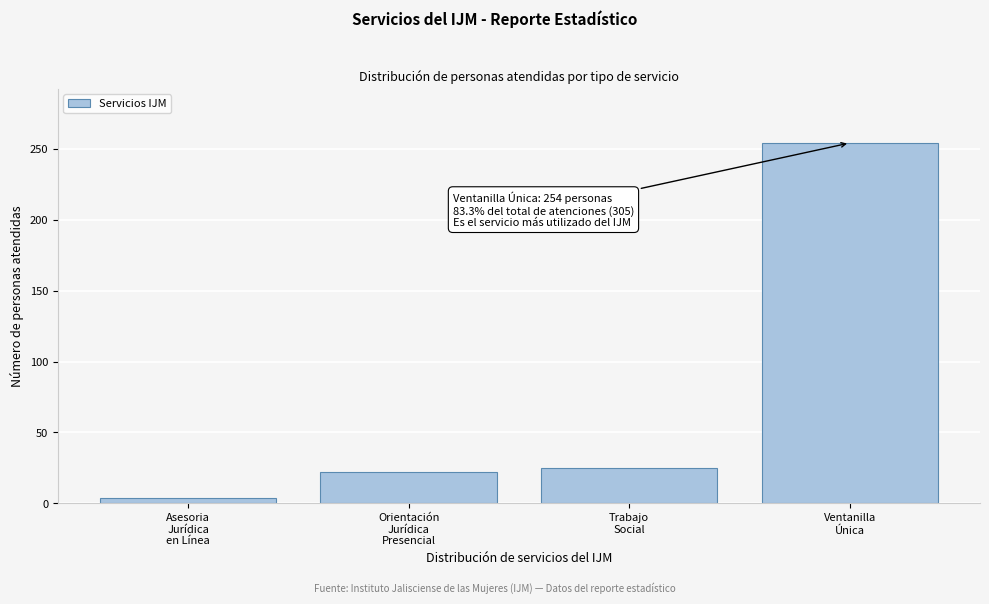

Reading right to left, what are all the values shown in this chart?

254	25	22	4